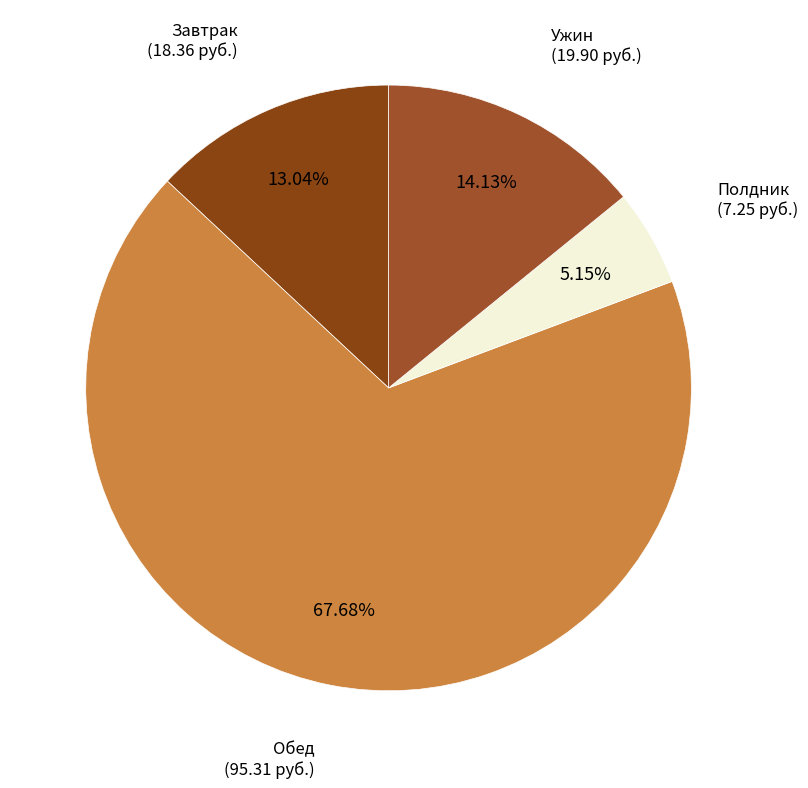

What is the ratio of the value at Ужин to the value at Обед?

0.2